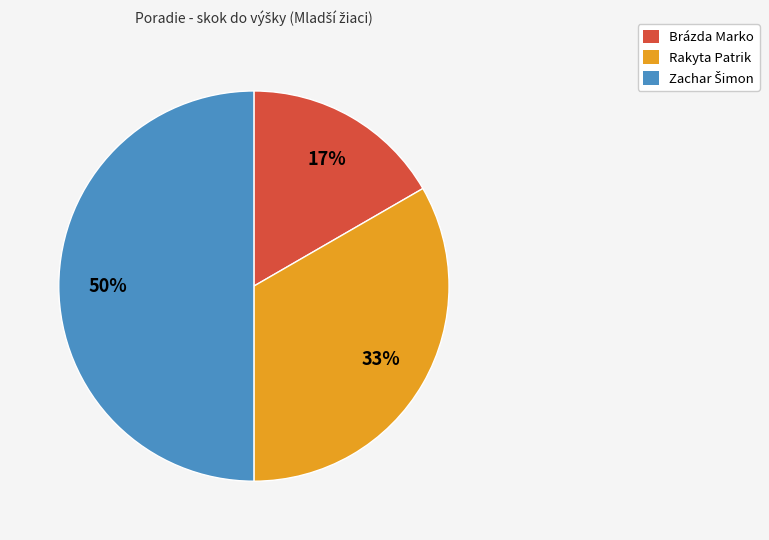

Which has a higher value, Brázda Marko or Rakyta Patrik?

Rakyta Patrik